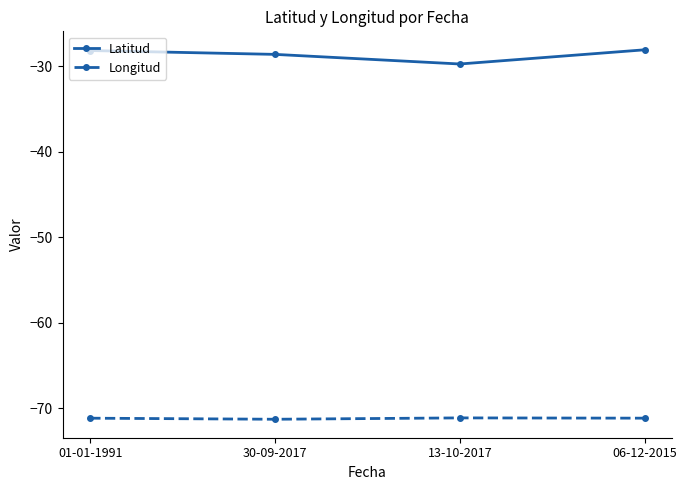

What is the minimum value for Latitud?

-29.7